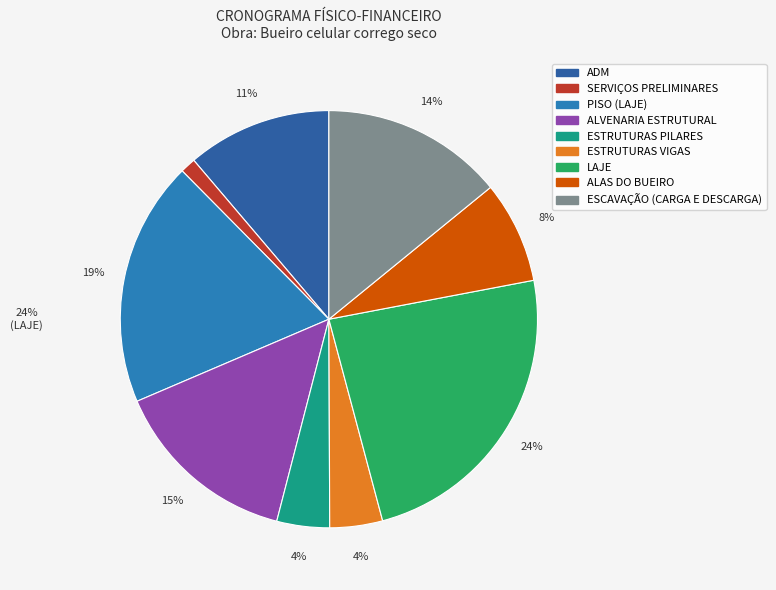

Approximately how many times larger is the value at LAJE compared to ESCAVAÇÃO (CARGA E DESCARGA)?

1.7